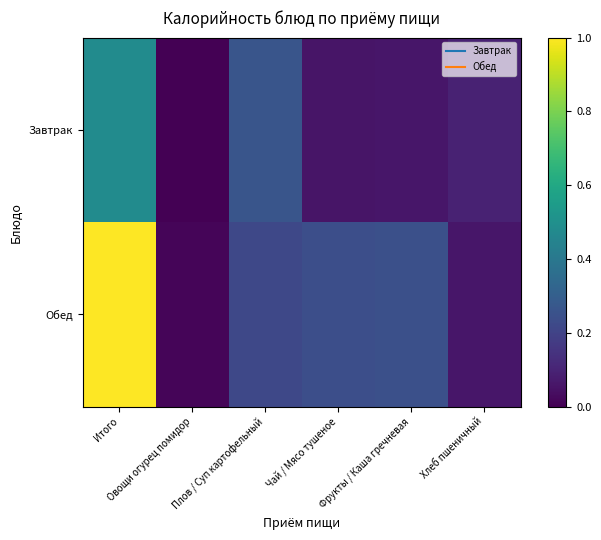

Reading right to left, extract all data points from this chart.

Завтрак: Хлеб пшеничный=0.1	Фрукты / Каша гречневая=0.1	Чай / Мясо тушеное=0.1	Плов / Суп картофельный=0.3	Овощи огурец помидор=0.0	Итого=0.5
Обед: Хлеб пшеничный=0.1	Фрукты / Каша гречневая=0.2	Чай / Мясо тушеное=0.2	Плов / Суп картофельный=0.2	Овощи огурец помидор=0.0	Итого=1.0